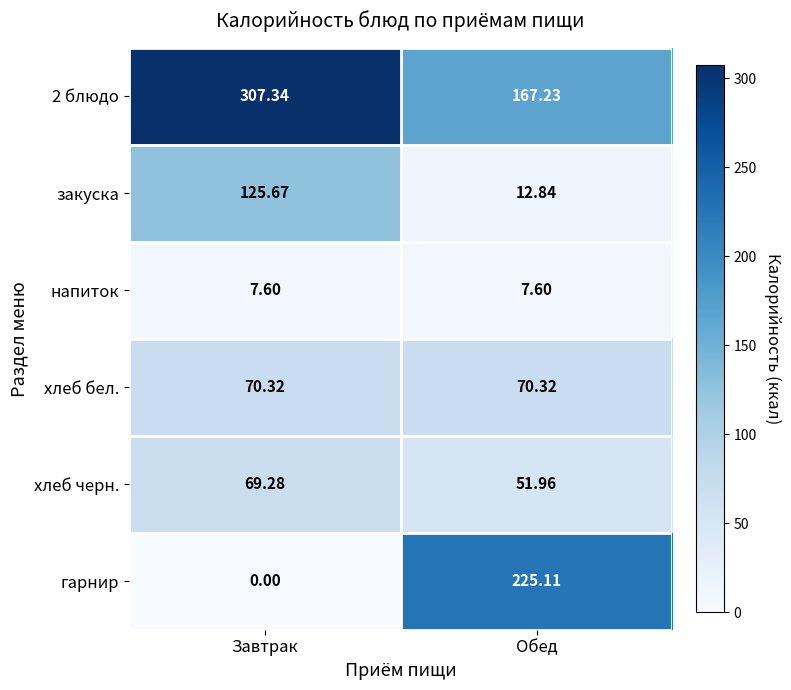

Which series has the largest range (max minus min)?

гарнир